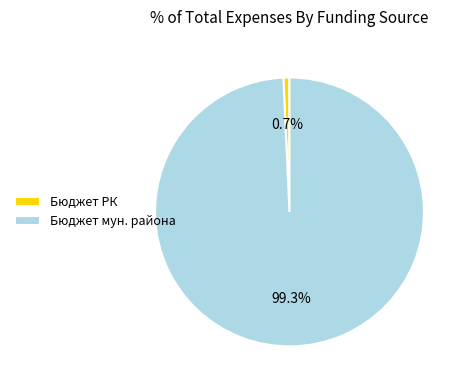

Do Бюджет мун. района and Бюджет РК together represent more than half of the pie?

Yes